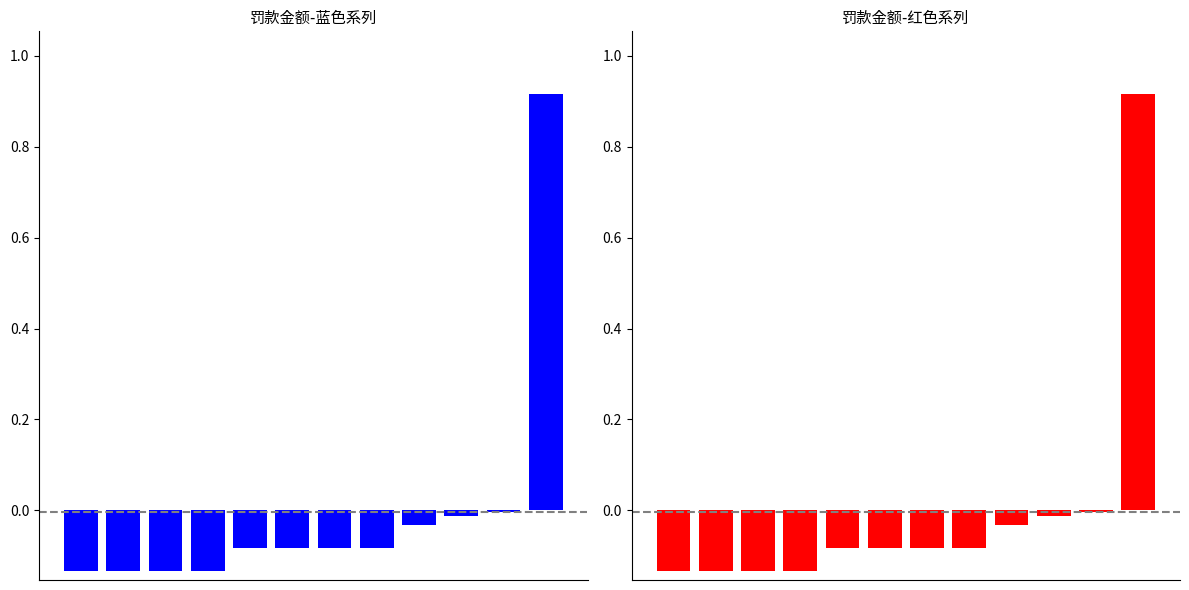

Are the bars grouped side by side (vs. stacked)?

No